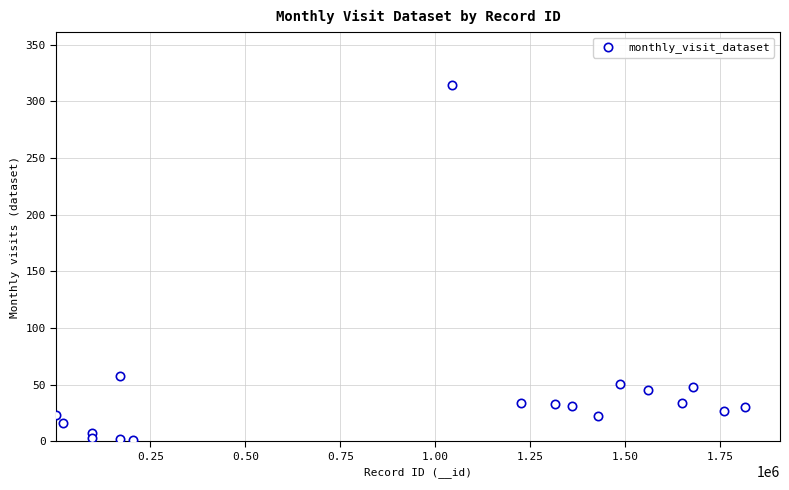

What Y value in the scatter plot is closest to 157?

58